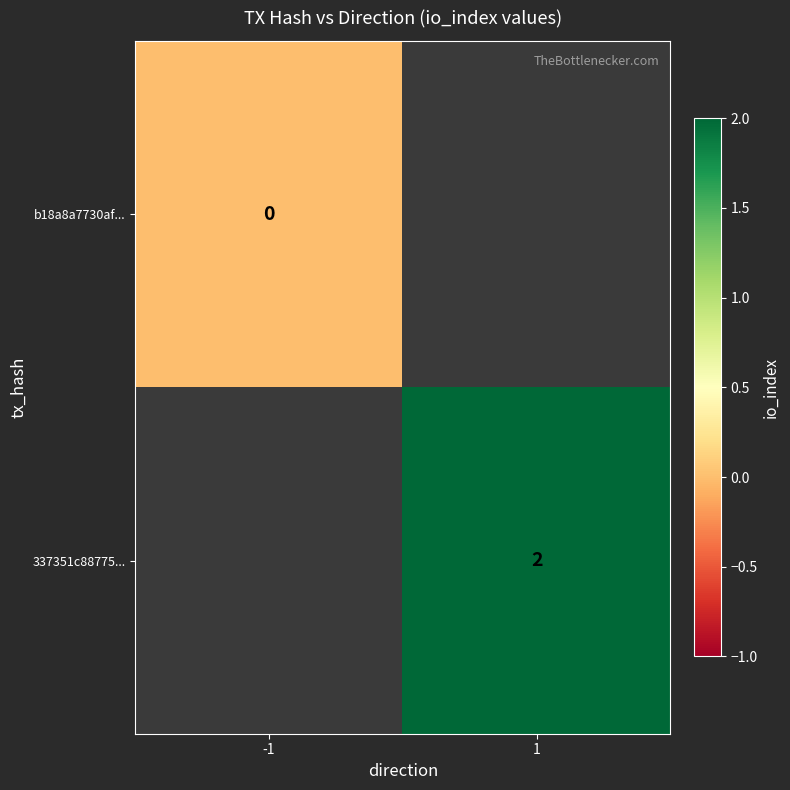

Is the value of 337351c88775... at 1 greater than the value of b18a8a7730af... at -1?

Yes